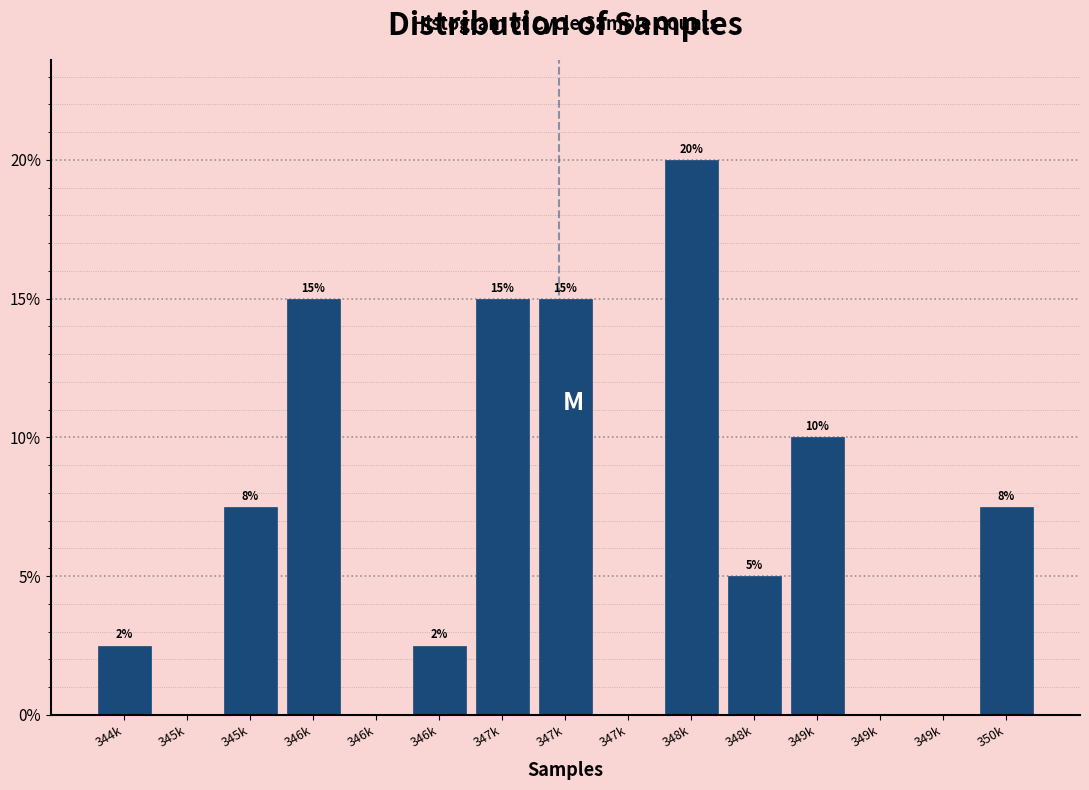

How many categories are shown in the chart?

15